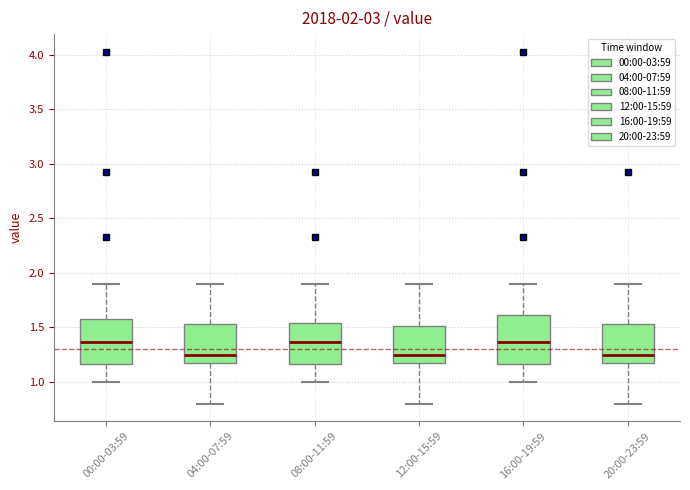

Reading left to right, read every box against the y-axis: the position of its median line, the range the box covers, and the ends of its whiskers. The values are not printed on the chart, so give them approximately, as read against the axis.

00:00-03:59: median 1.35, box 1.15 to 1.60, whiskers 1.00 to 1.90
04:00-07:59: median 1.25, box 1.15 to 1.55, whiskers 0.80 to 1.90
08:00-11:59: median 1.35, box 1.15 to 1.55, whiskers 1.00 to 1.90
12:00-15:59: median 1.25, box 1.15 to 1.50, whiskers 0.80 to 1.90
16:00-19:59: median 1.35, box 1.15 to 1.60, whiskers 1.00 to 1.90
20:00-23:59: median 1.25, box 1.15 to 1.55, whiskers 0.80 to 1.90